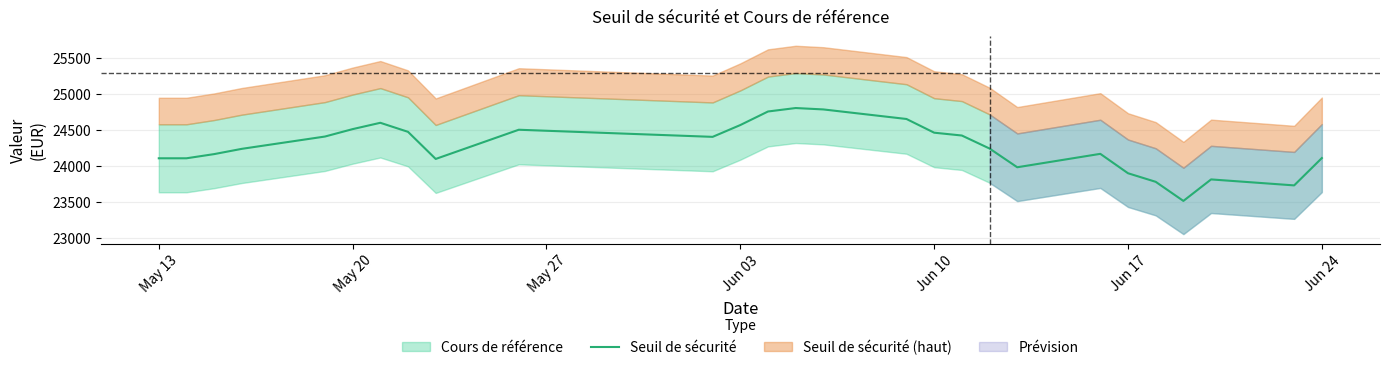

What is the smallest value displayed?

23518.5